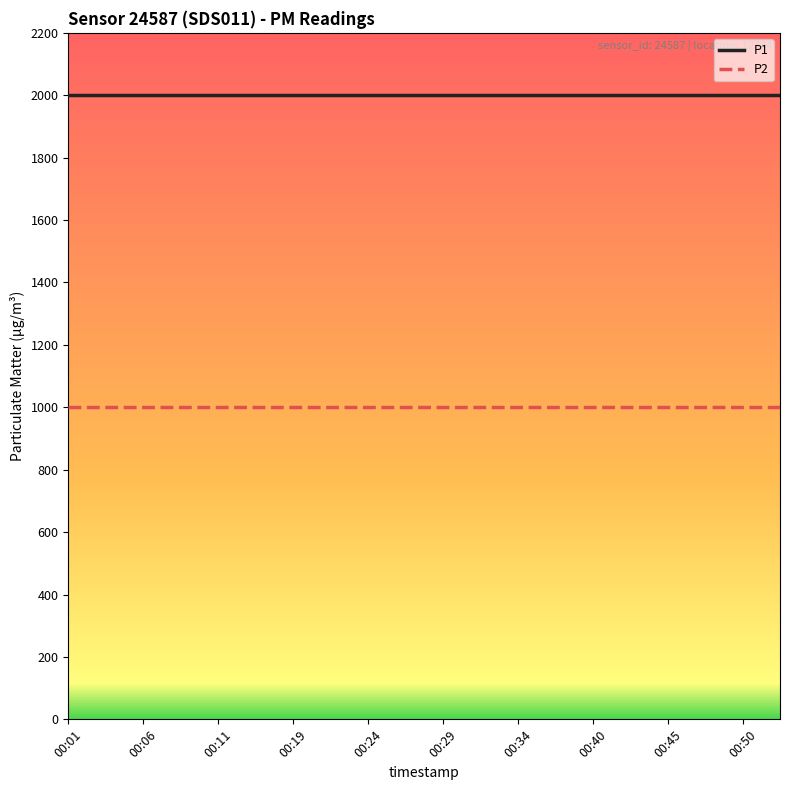

List the series in order of their overall mean, highest first.

P1, P2